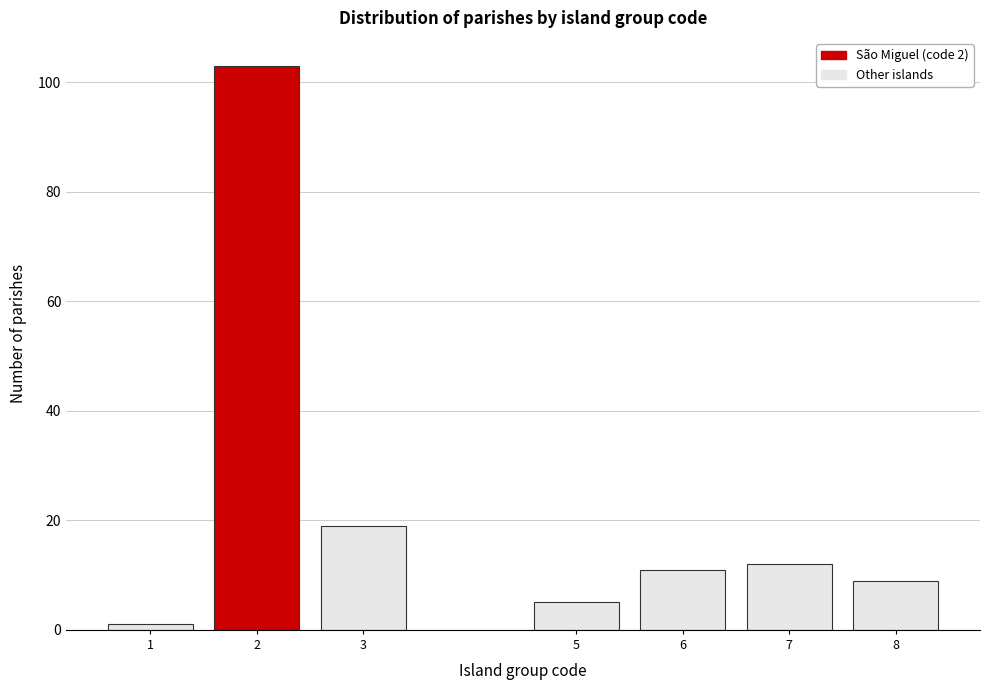

Reading left to right, what are all the values shown in this chart?

1	103	19	5	11	12	9